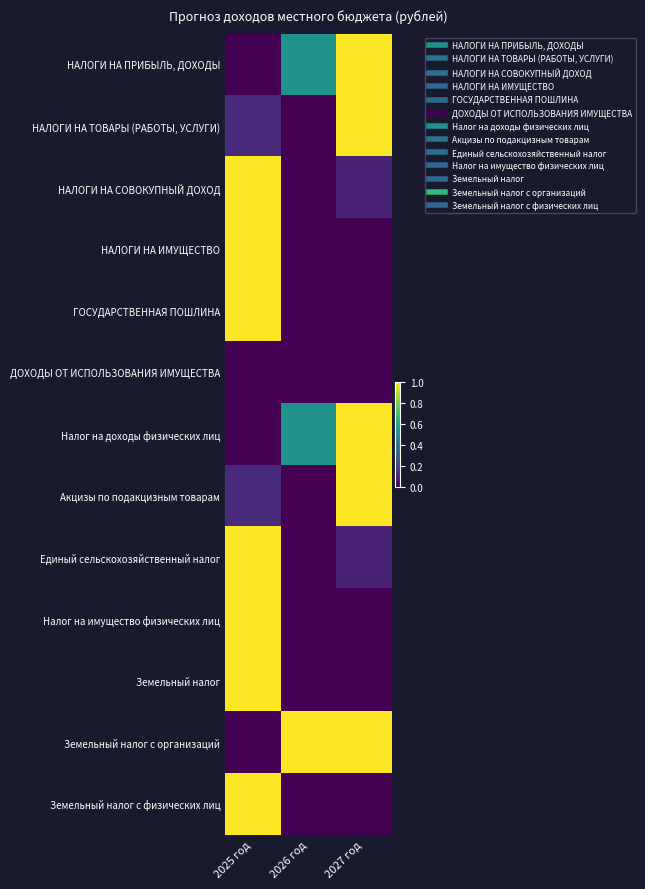

Reading left to right, list all the values displayed in this chart.

НАЛОГИ НА ПРИБЫЛЬ, ДОХОДЫ: 2025 год=0.0	2026 год=0.5	2027 год=1.0
НАЛОГИ НА ТОВАРЫ (РАБОТЫ, УСЛУГИ): 2025 год=0.1	2026 год=0.0	2027 год=1.0
НАЛОГИ НА СОВОКУПНЫЙ ДОХОД: 2025 год=1.0	2026 год=0.0	2027 год=0.1
НАЛОГИ НА ИМУЩЕСТВО: 2025 год=1.0	2026 год=0.0	2027 год=0.0
ГОСУДАРСТВЕННАЯ ПОШЛИНА: 2025 год=1.0	2026 год=0.0	2027 год=0.0
ДОХОДЫ ОТ ИСПОЛЬЗОВАНИЯ ИМУЩЕСТВА: 2025 год=0.0	2026 год=0.0	2027 год=0.0
Налог на доходы физических лиц: 2025 год=0.0	2026 год=0.5	2027 год=1.0
Акцизы по подакцизным товарам: 2025 год=0.1	2026 год=0.0	2027 год=1.0
Единый сельскохозяйственный налог: 2025 год=1.0	2026 год=0.0	2027 год=0.1
Налог на имущество физических лиц: 2025 год=1.0	2026 год=0.0	2027 год=0.0
Земельный налог: 2025 год=1.0	2026 год=0.0	2027 год=0.0
Земельный налог с организаций: 2025 год=0.0	2026 год=1.0	2027 год=1.0
Земельный налог с физических лиц: 2025 год=1.0	2026 год=0.0	2027 год=0.0